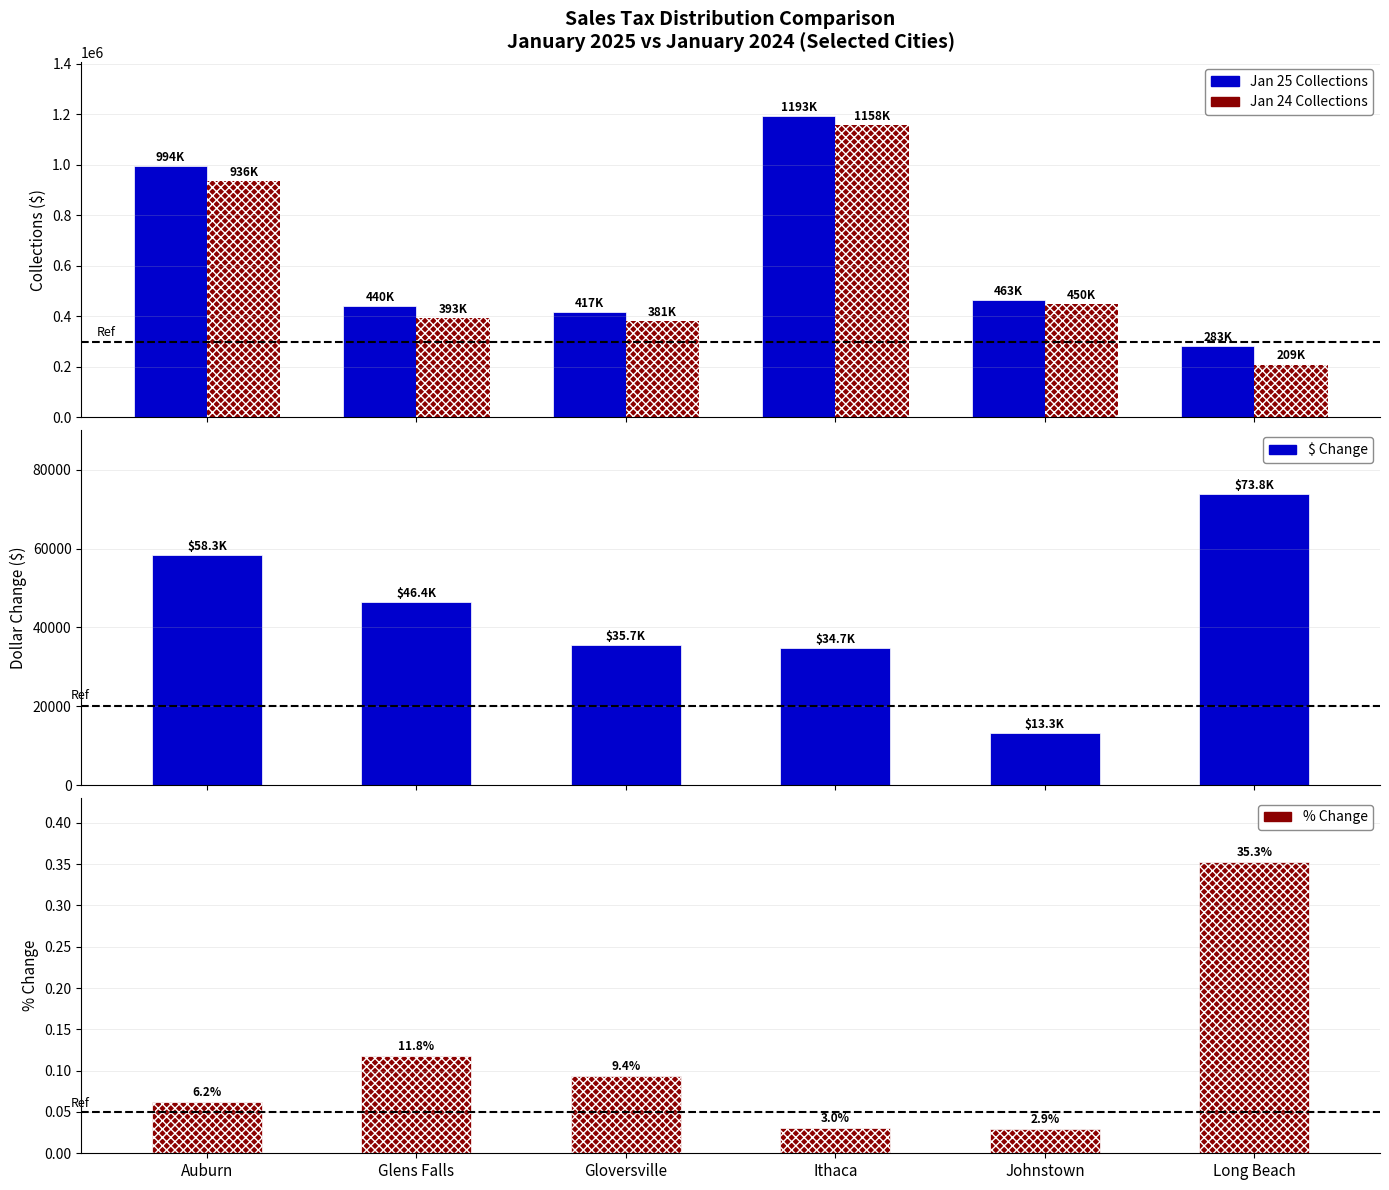

What is the value of the Jan 25 Collections bar at the 6th from the left?

283036.6